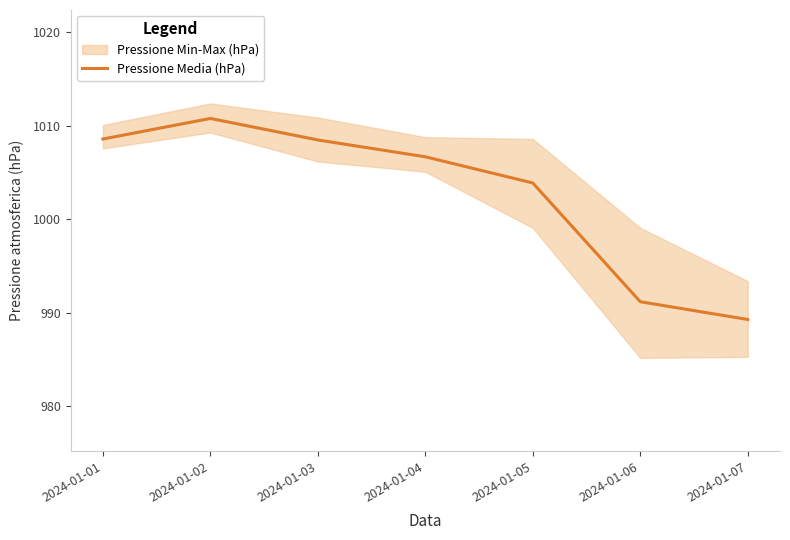

What is the change in value from 2024-01-04 to 2024-01-07?

-17.4